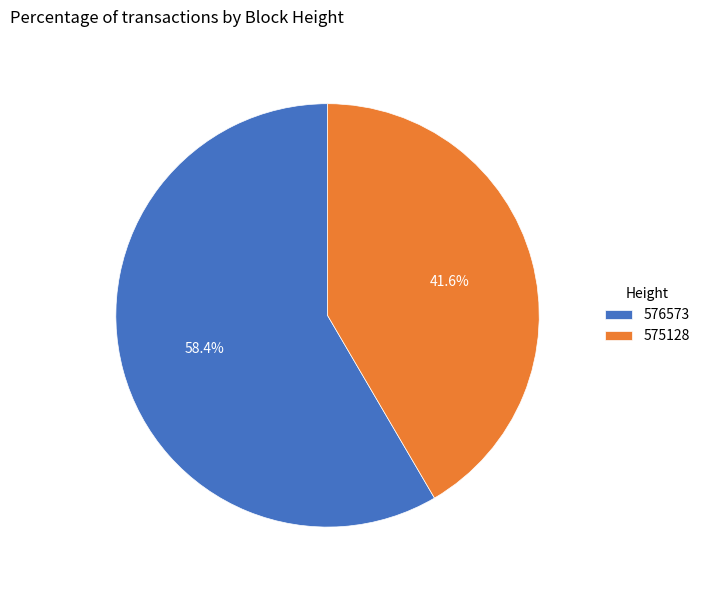

To the nearest percent, what is the average slice percentage?

50%